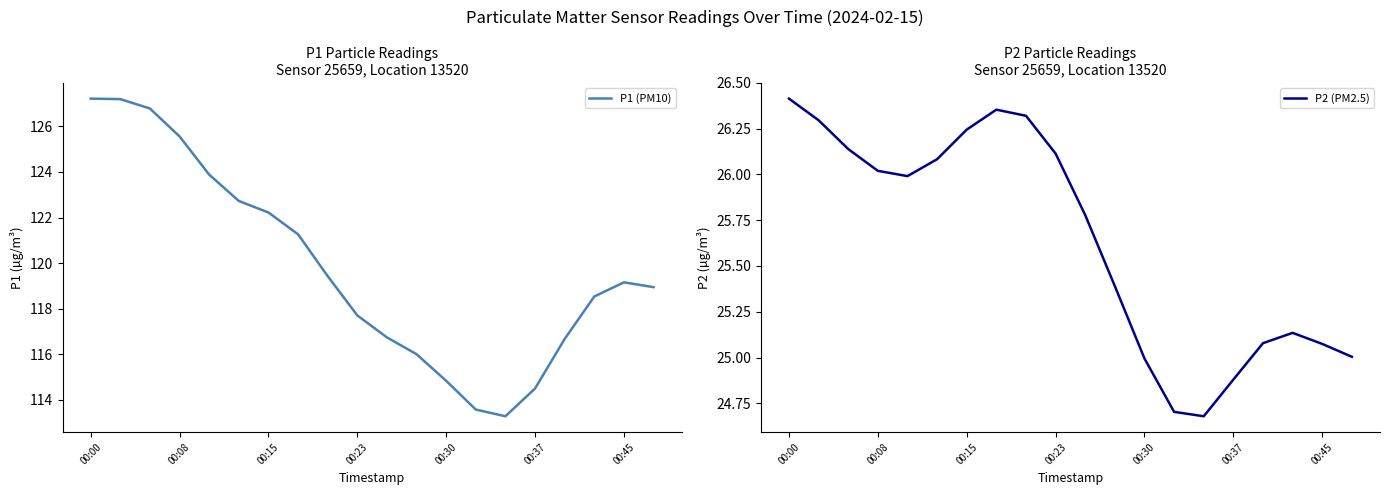

Is it true that P2 (PM2.5) equals 26.4 at 00:00?

True